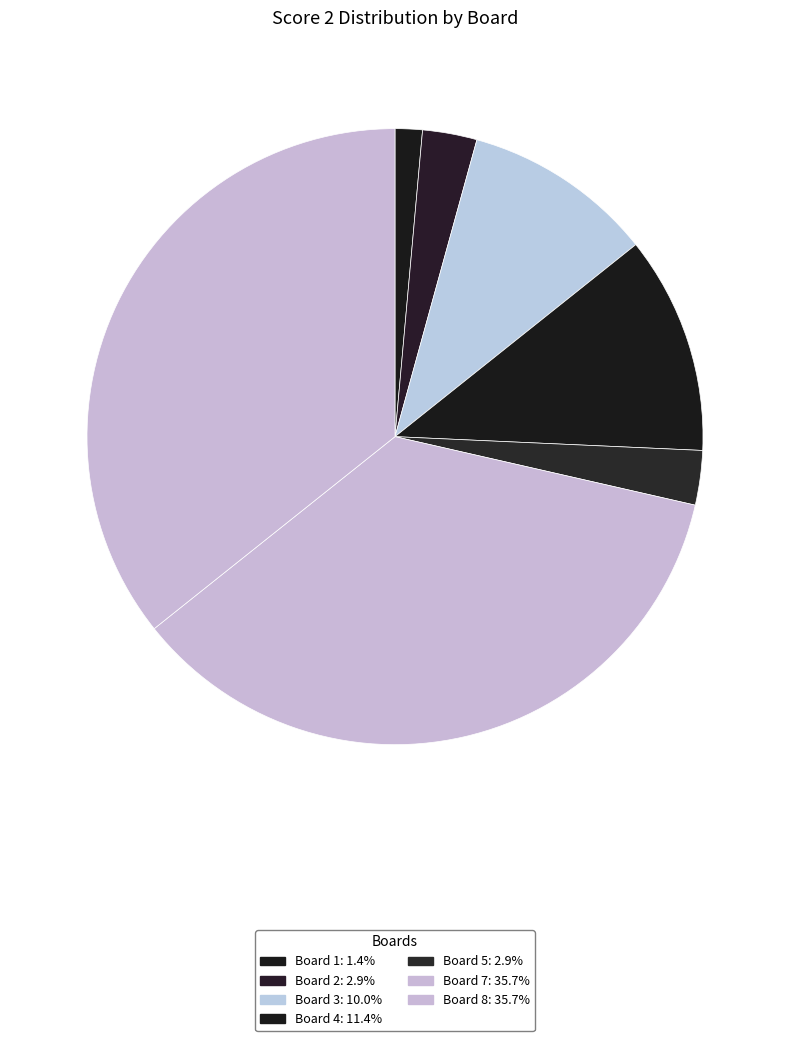

Count the number of slices in the pie.

7